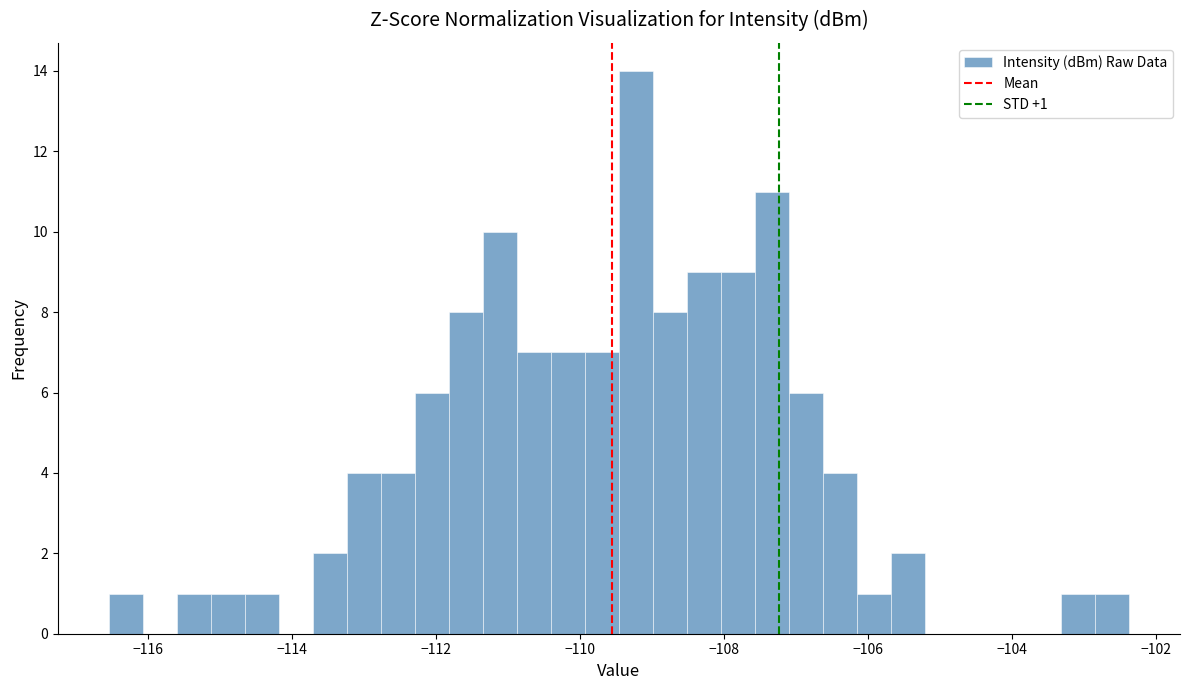

Read against the x-axis, roughly where is the centre of the tallest bar?

-109.2